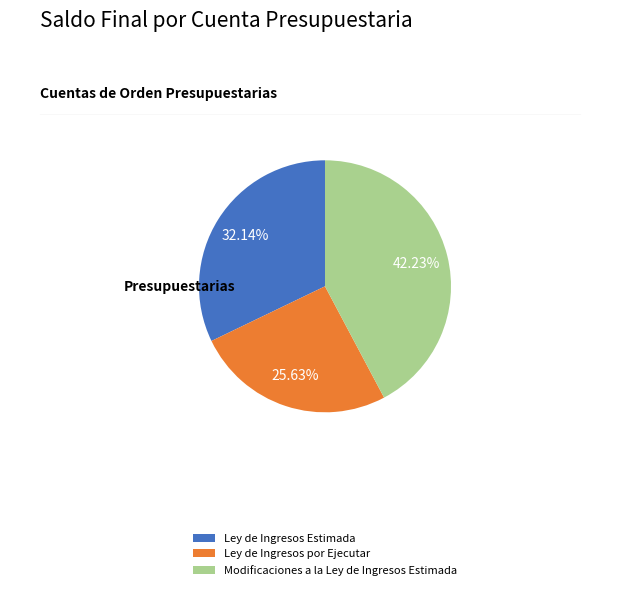

True or false: Ley de Ingresos Estimada accounts for 20% of the total.

False